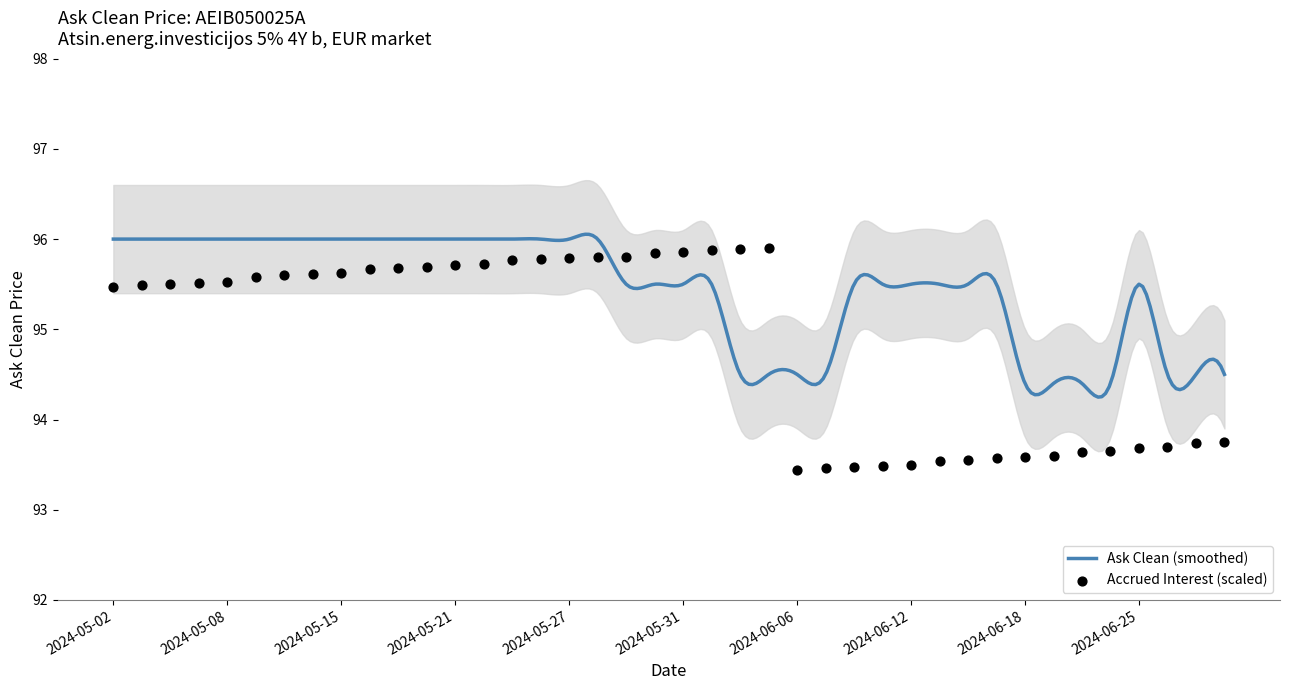

What is the change in value from 2024-06-05 to 2024-05-21?

+1.5